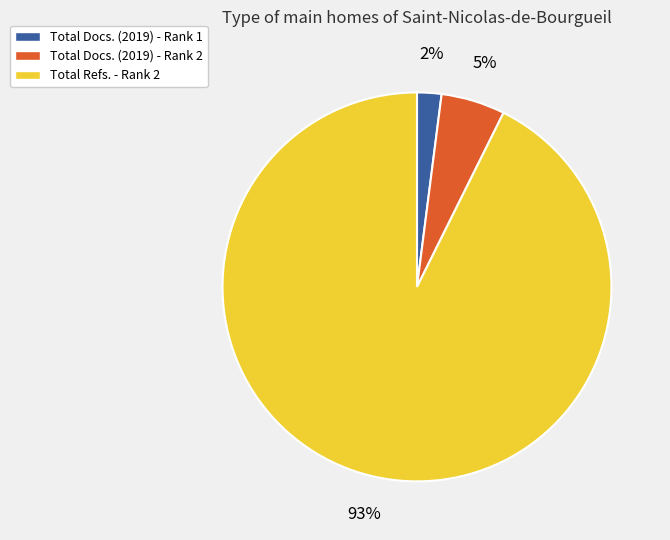

To the nearest percent, what is the combined percentage of Total Docs. (2019) - Rank 1 and Total Refs. - Rank 2?

95%